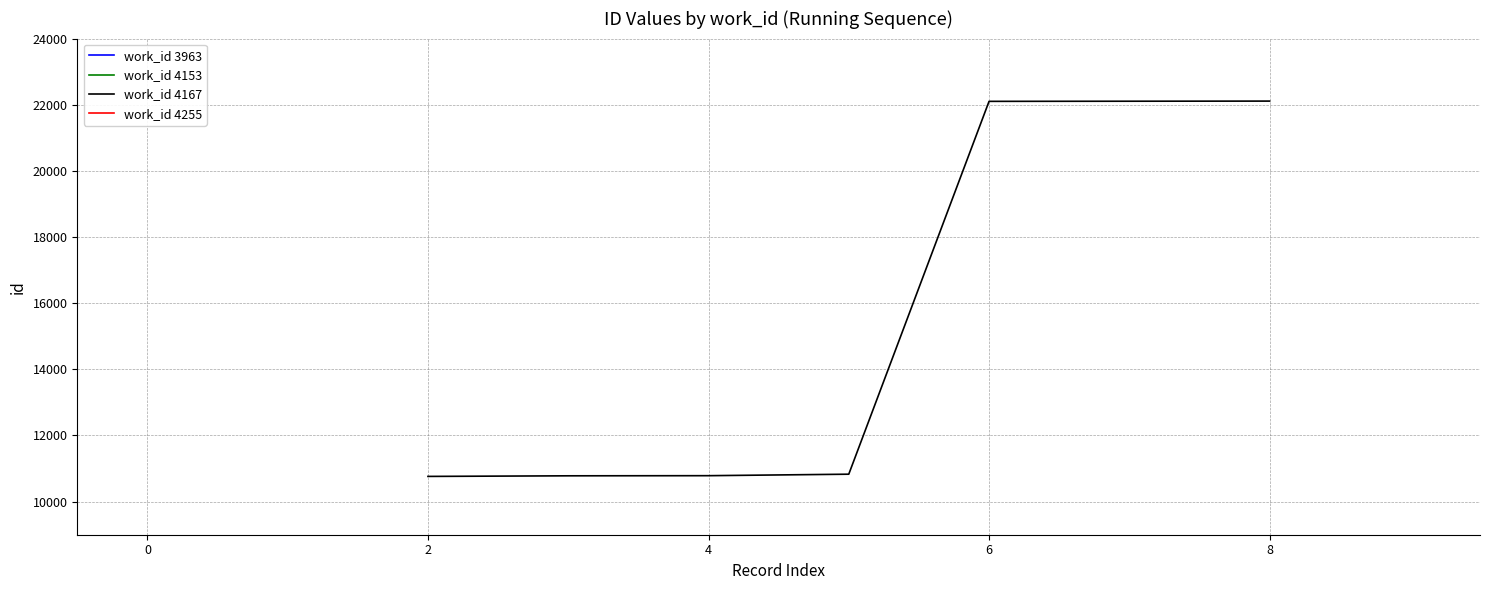

Does the chart display data point markers on the line(s)?

No